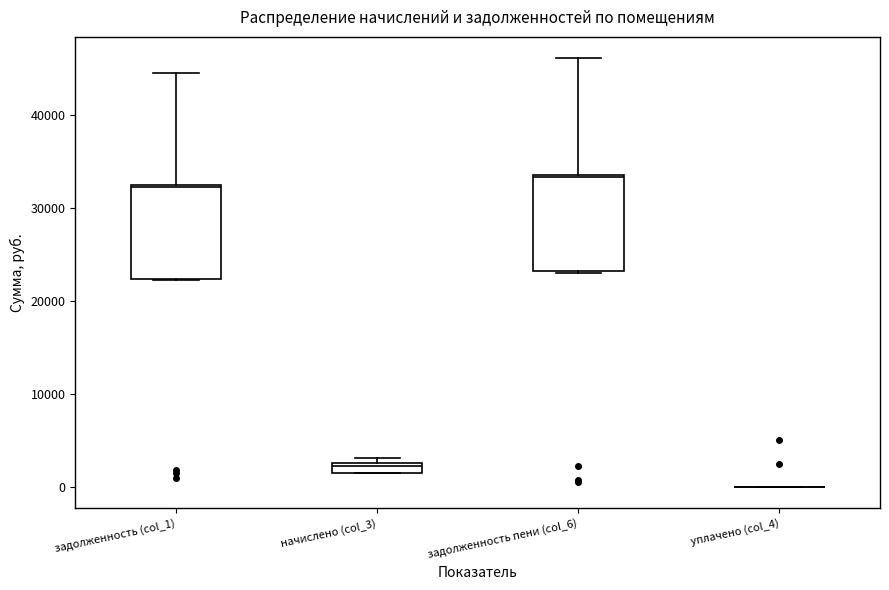

Where is the upper edge of the box for задолженность пени (col_6) on the y-axis? The values are not printed on the chart, so give them approximately, as read against the axis.

34000